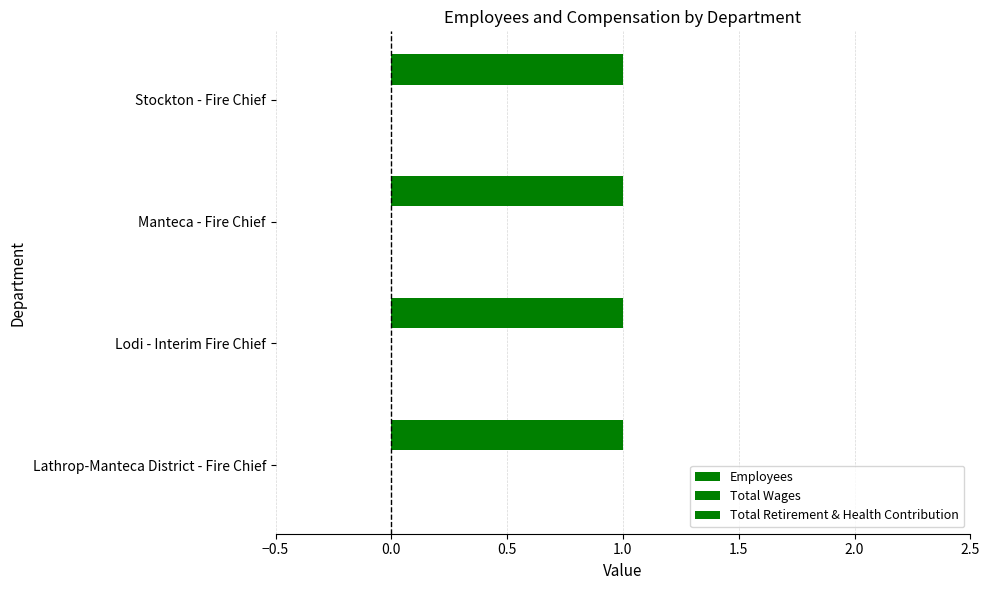

What is the total value across all series at Lathrop-Manteca District - Fire Chief?

1